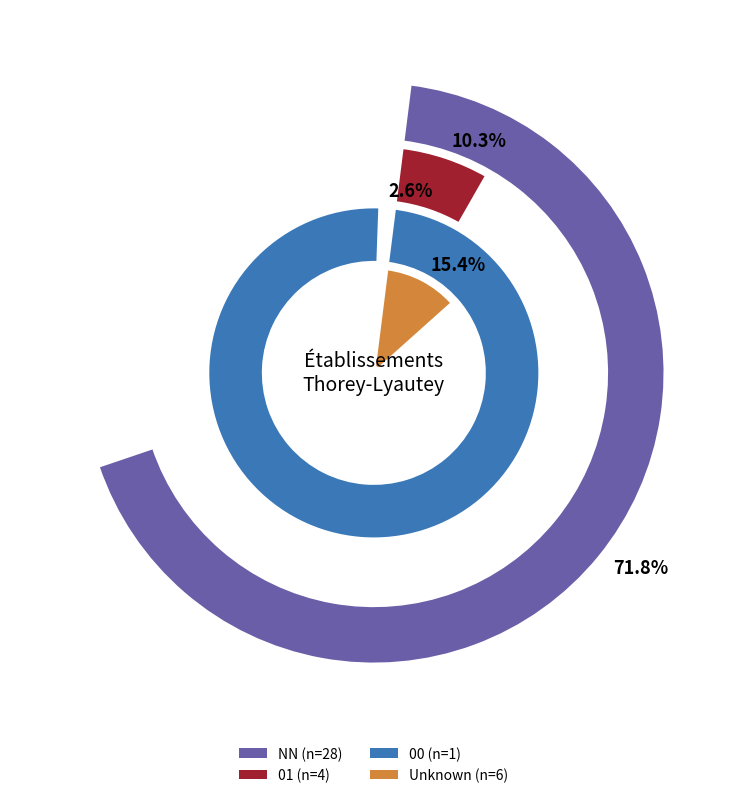

What percentage is the  slice, to the nearest percent?

15%